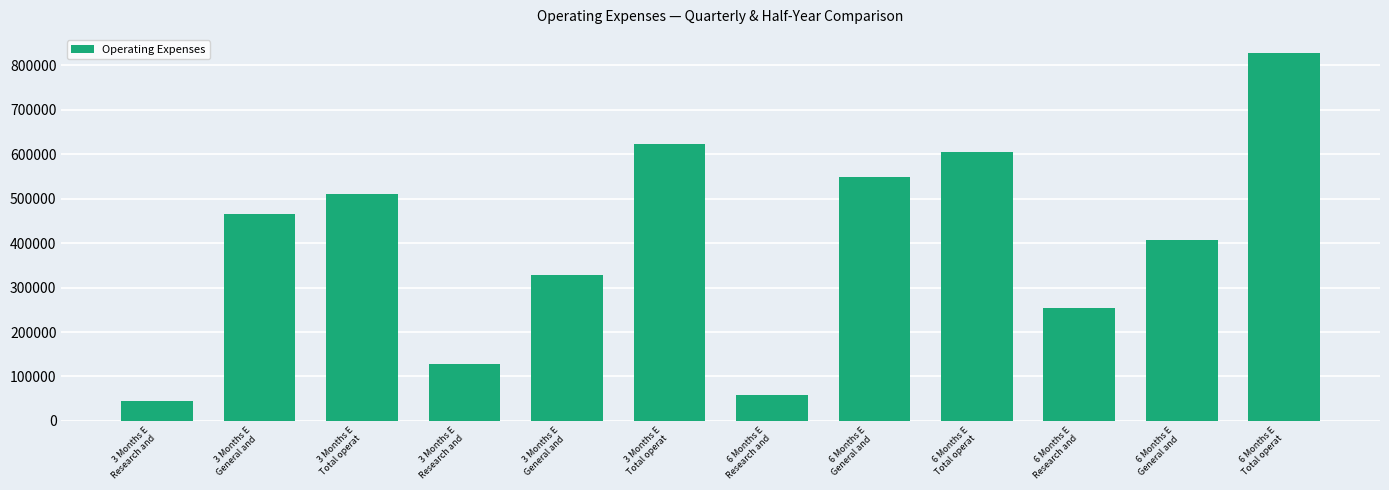

Reading left to right, list all the values displayed in this chart.

45418	465111	510529	128479	328920	622777	57585	548017	605602	253899	407531	826808